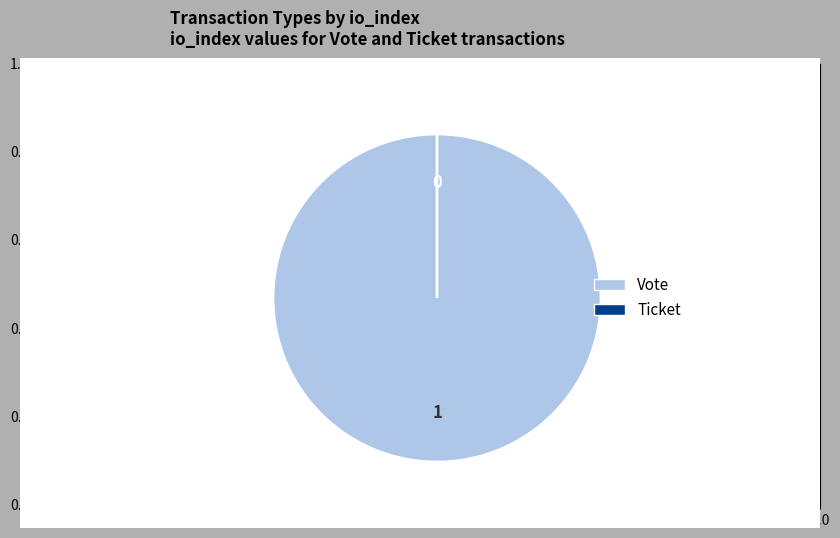

Which category has the biggest portion of the pie?

Vote